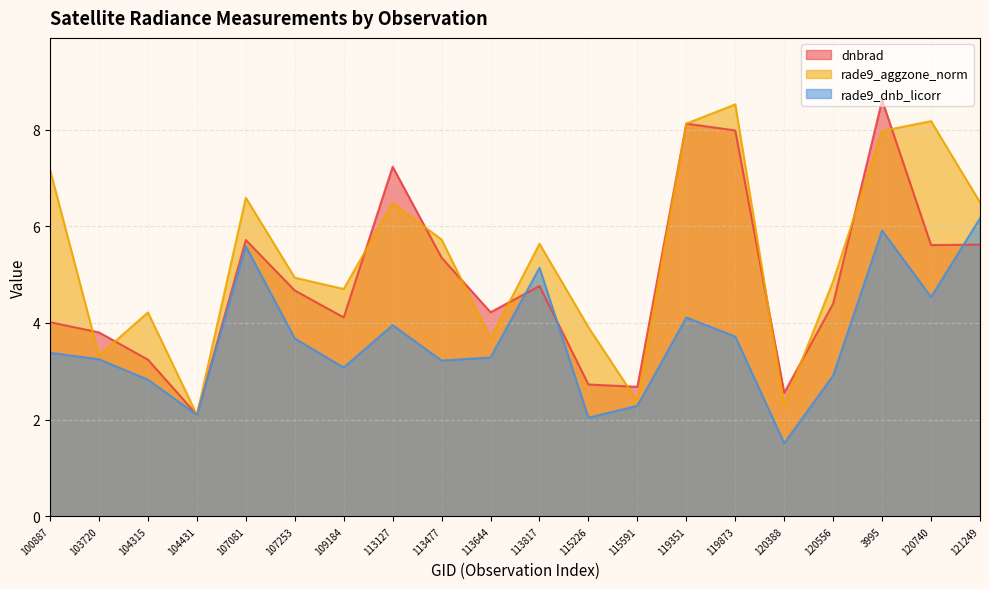

Which series has the widest spread of values?

dnbrad